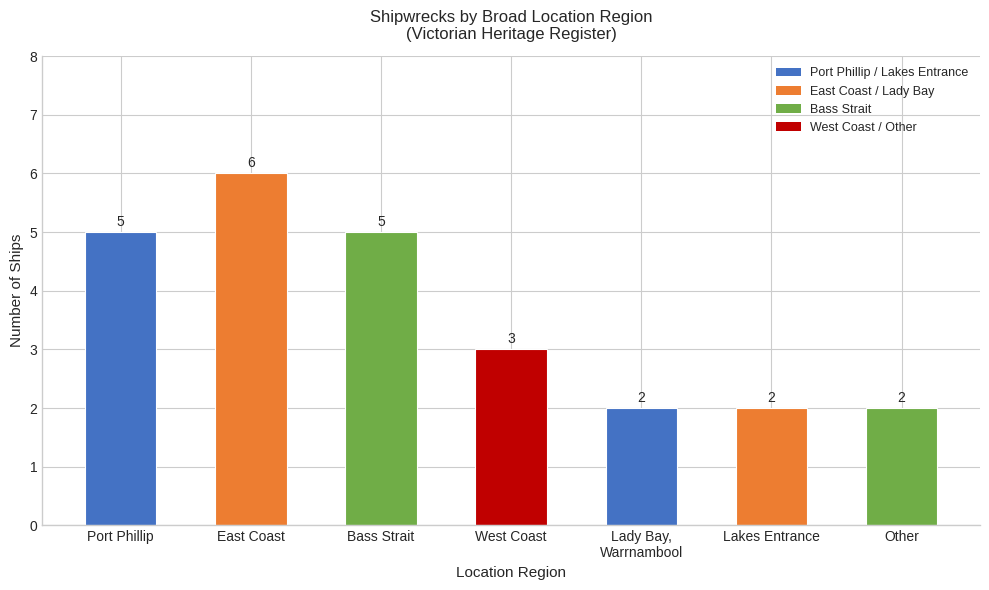

Reading left to right, what are all the values shown in this chart?

5	6	5	3	2	2	2